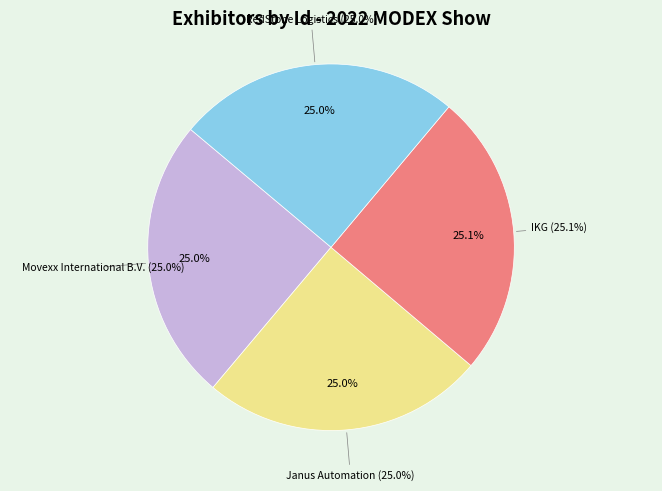

What is the largest slice in the pie chart?

IKG